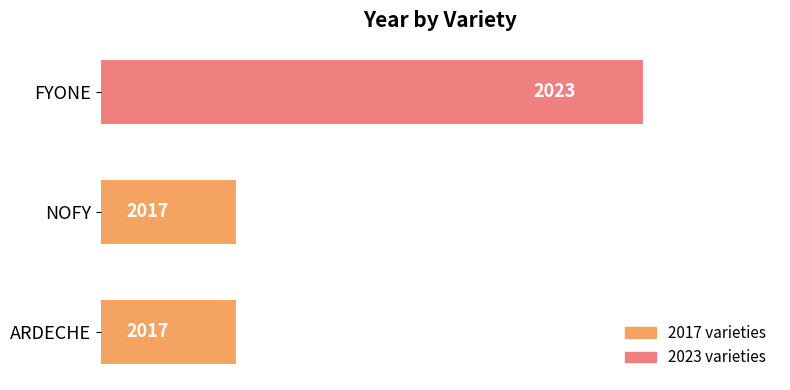

What is the minimum value shown in the chart?

2017